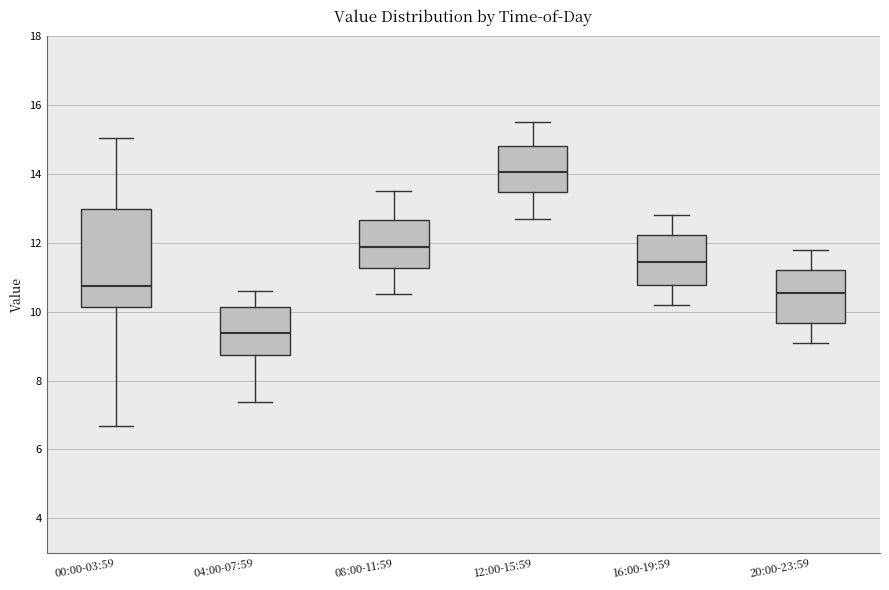

Reading left to right, transcribe this box plot: for each box, give where its median line is, the range the box spans, and where its two whiskers end, as read against the y-axis. The values are not printed on the chart, so give them approximately, as read against the axis.

00:00-03:59: median 10.8, box 10.2 to 13.0, whiskers 6.6 to 15.0
04:00-07:59: median 9.4, box 8.8 to 10.2, whiskers 7.4 to 10.6
08:00-11:59: median 11.8, box 11.2 to 12.6, whiskers 10.6 to 13.6
12:00-15:59: median 14.0, box 13.4 to 14.8, whiskers 12.8 to 15.6
16:00-19:59: median 11.4, box 10.8 to 12.2, whiskers 10.2 to 12.8
20:00-23:59: median 10.6, box 9.6 to 11.2, whiskers 9.2 to 11.8